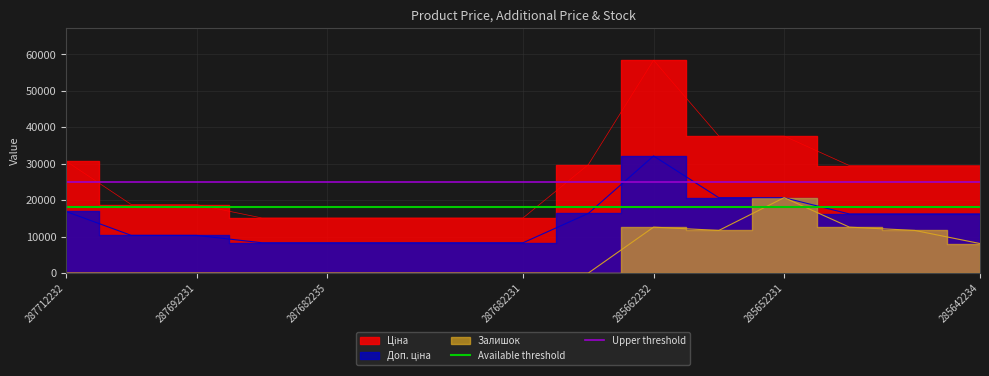

Is it true that Available threshold equals 18000 at 287712232?

True